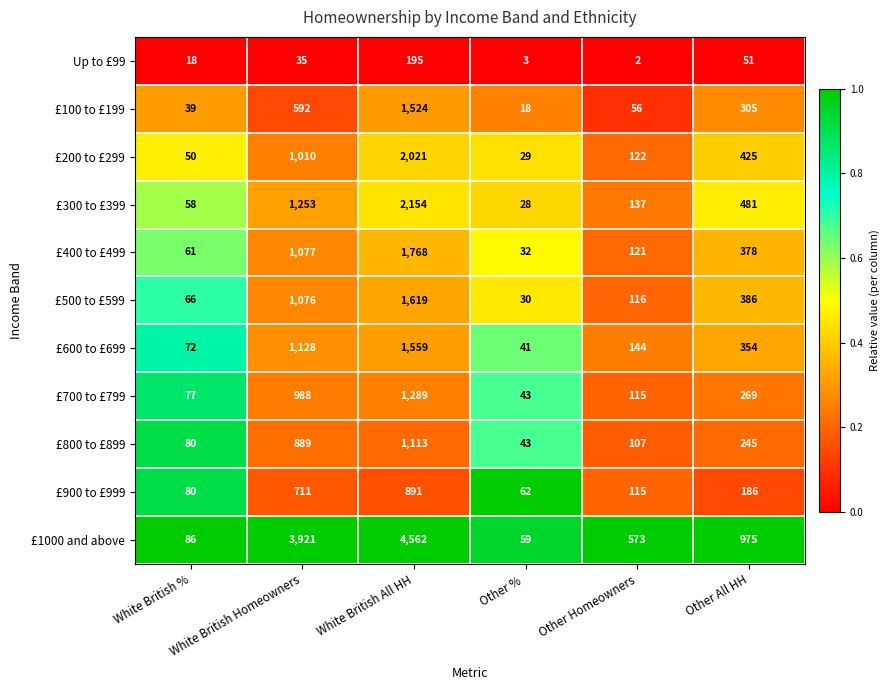

How many distinct data groups are displayed?

11